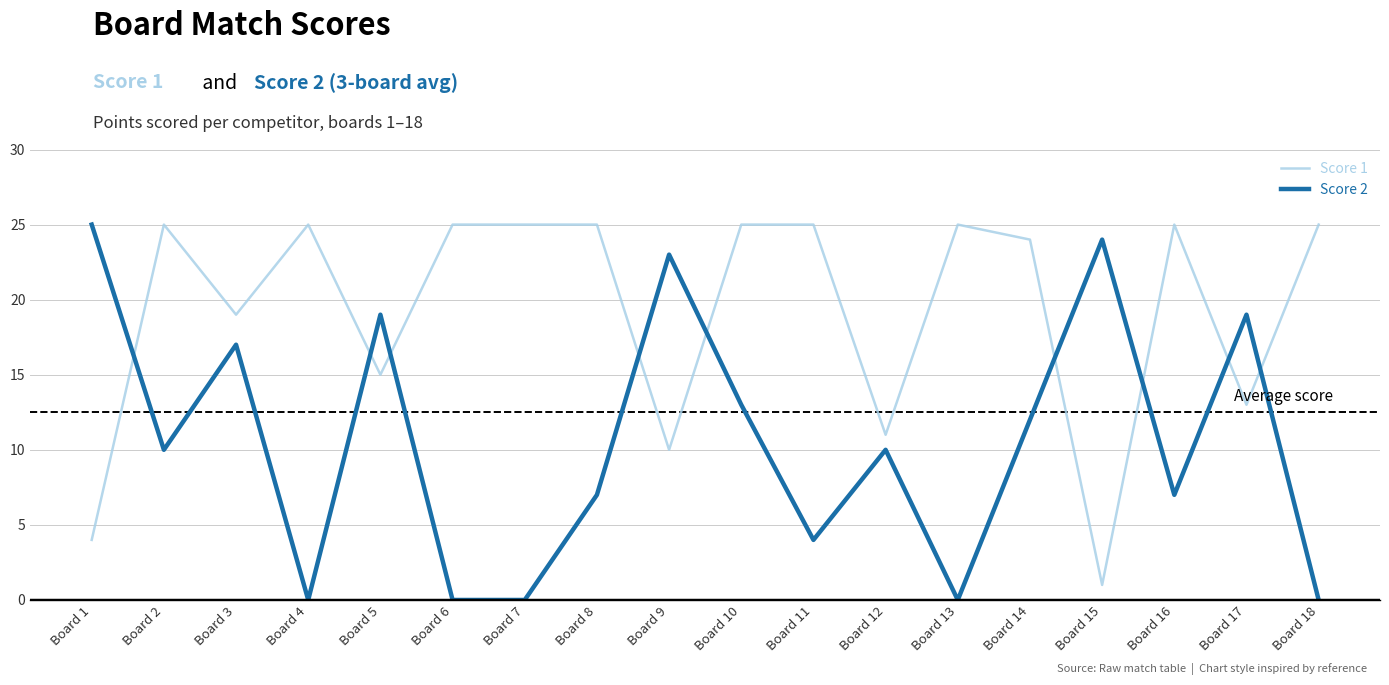

Which series has the largest total across all categories?

Score 1